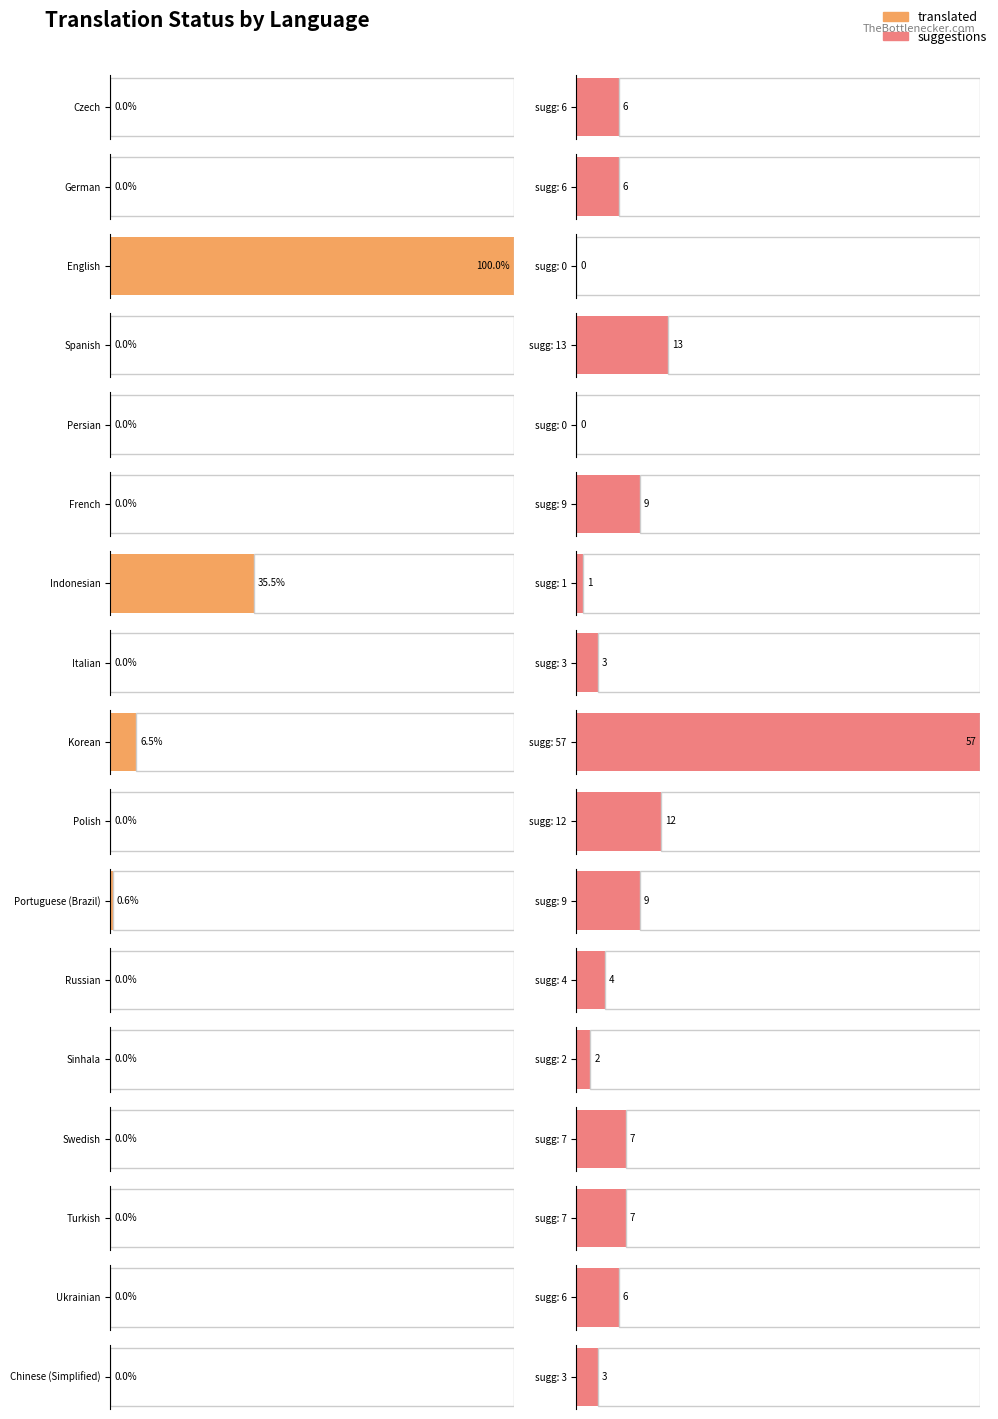

What are all the series names shown in the legend?

translated, suggestions